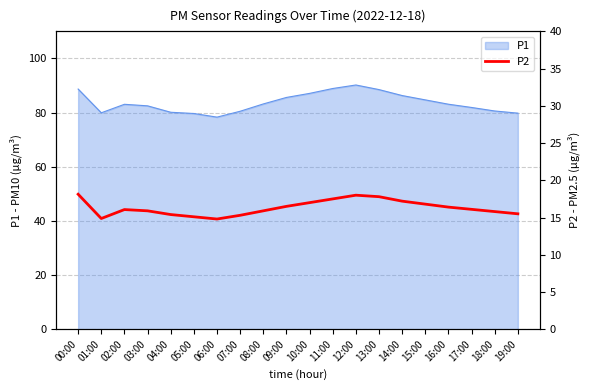

Reading left to right, what are all the values shown in this chart?

00:00=18.1	01:00=14.9	02:00=16.1	03:00=15.9	04:00=15.4	05:00=15.1	06:00=14.8	07:00=15.3	08:00=15.9	09:00=16.5	10:00=17.0	11:00=17.5	12:00=18.0	13:00=17.8	14:00=17.2	15:00=16.8	16:00=16.4	17:00=16.1	18:00=15.8	19:00=15.5